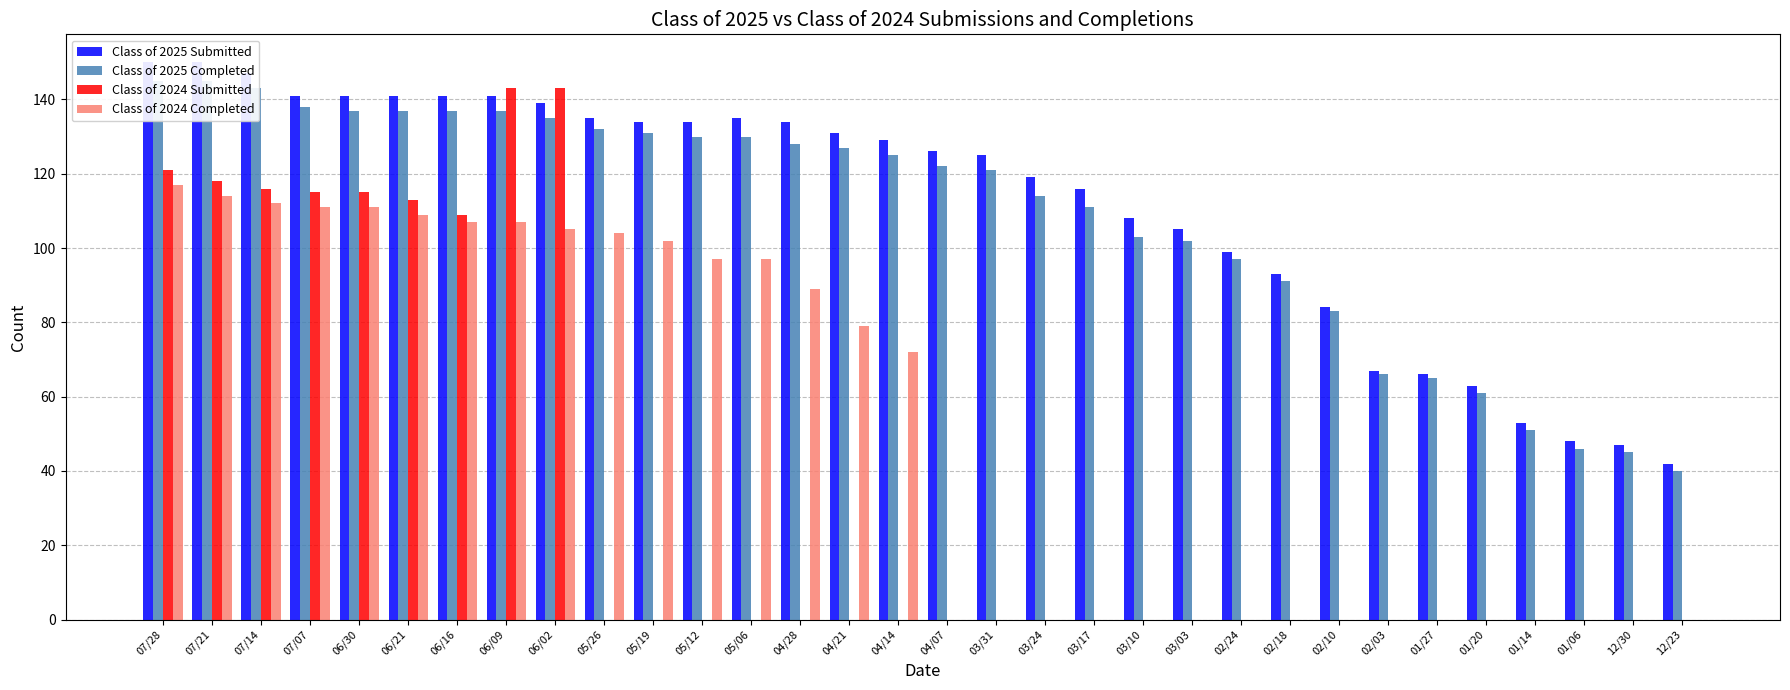

What value does the Class of 2025 Completed series have at 07/28, to the nearest 10?

140